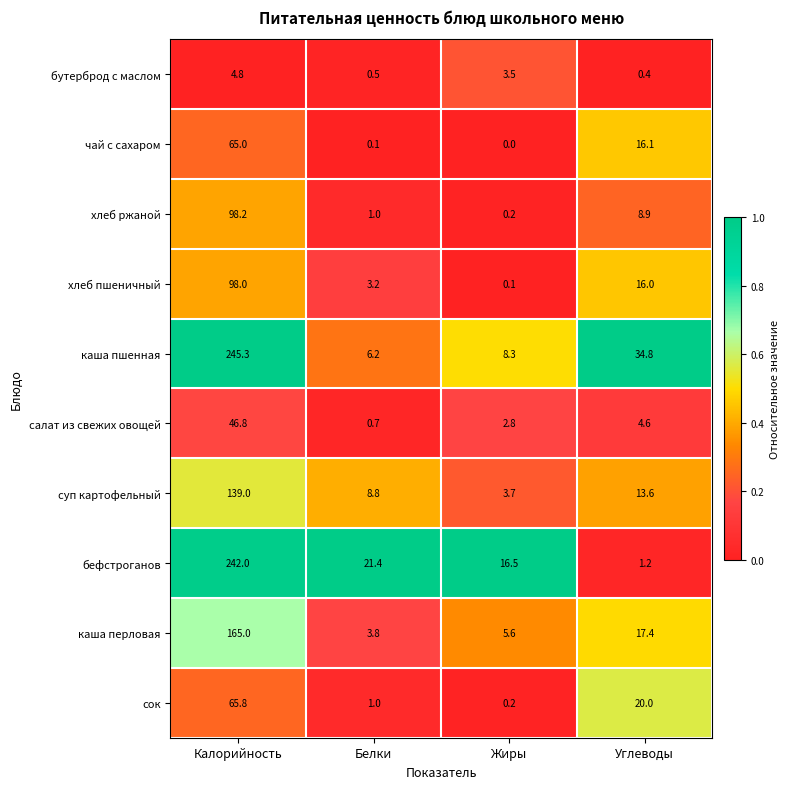

Which series has the largest total across all categories?

каша пшенная